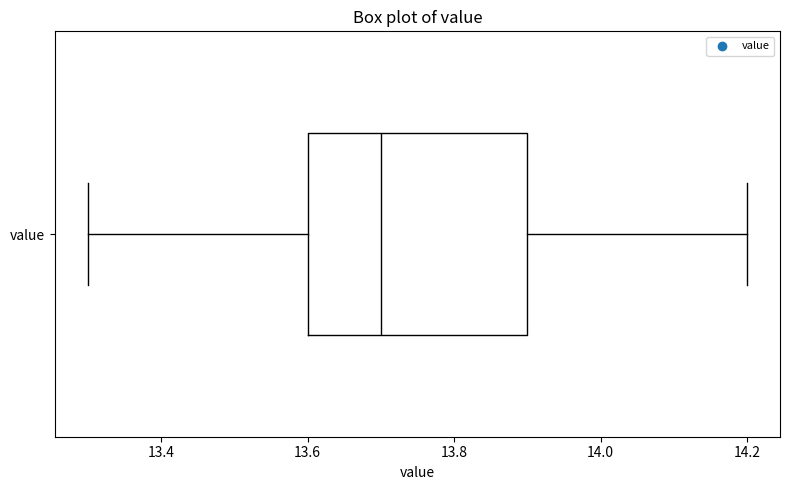

Transcribe this box plot: give where the median line is, the range the box spans, and where the two whiskers end, as read against the x-axis. The values are not printed on the chart, so give them approximately, as read against the axis.

median 13.7, box 13.6 to 13.9, whiskers 13.3 to 14.2